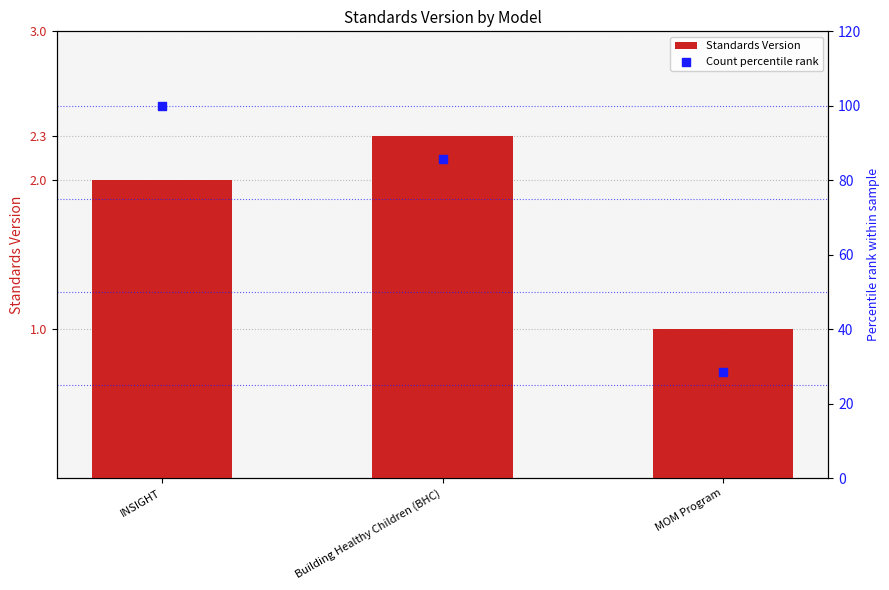

At which category is the sum across all series the highest?

INSIGHT